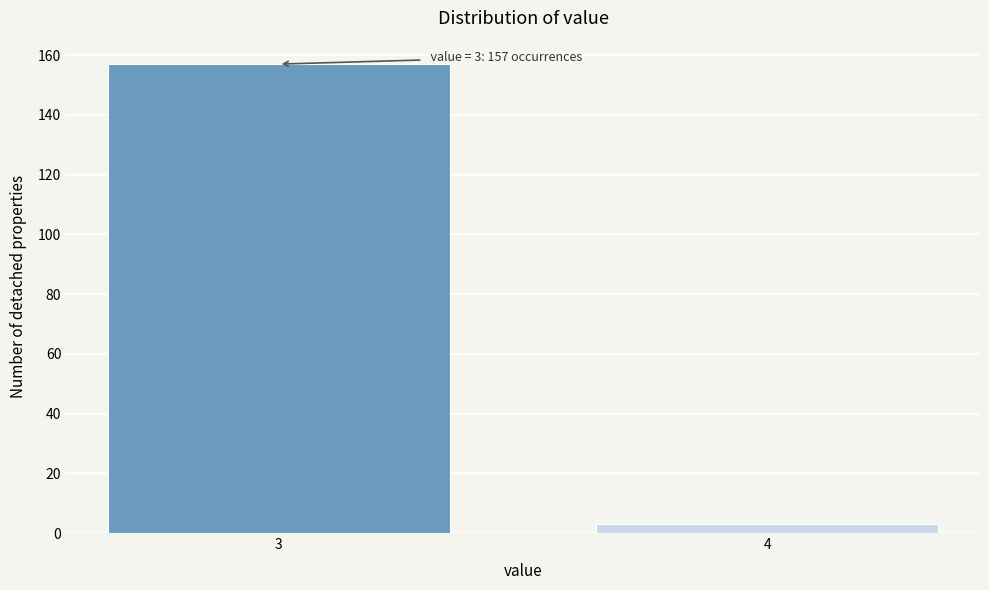

Reading right to left, what are all the values shown in this chart?

4=3	3=157